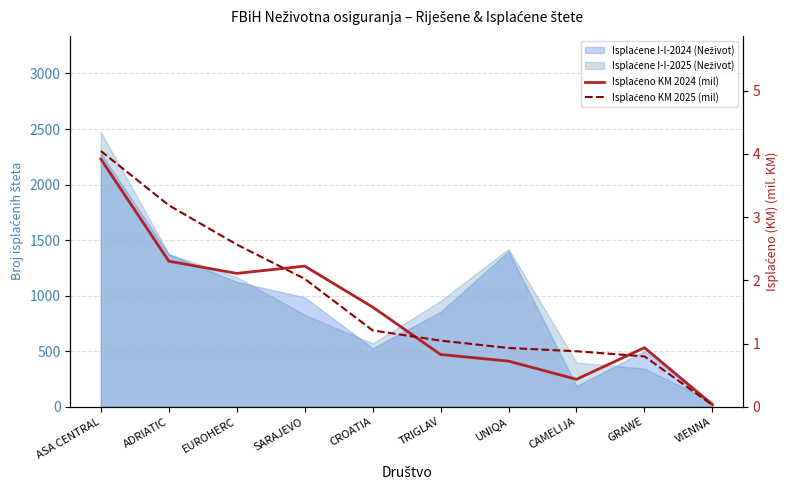

Which category has the lowest value across all series?

VIENNA